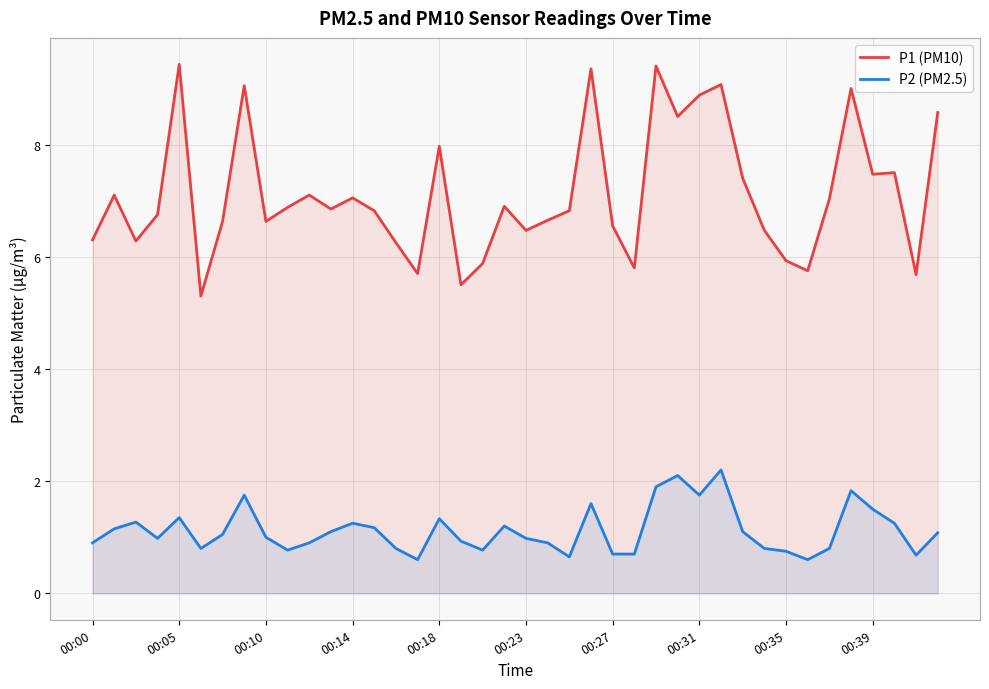

At which category is the sum across all series the highest?

26